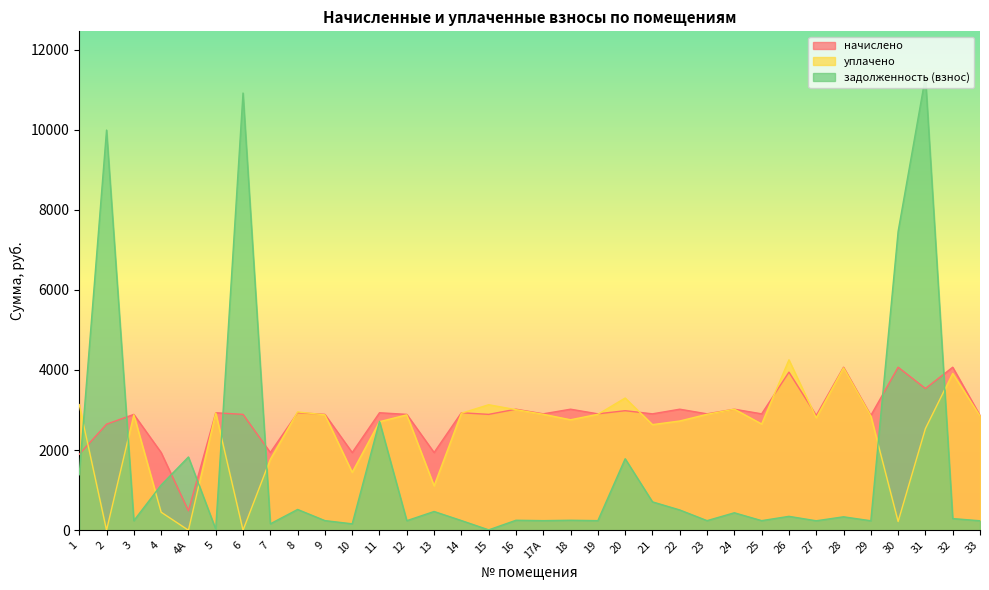

What is the label of the 10th point from the left?

9